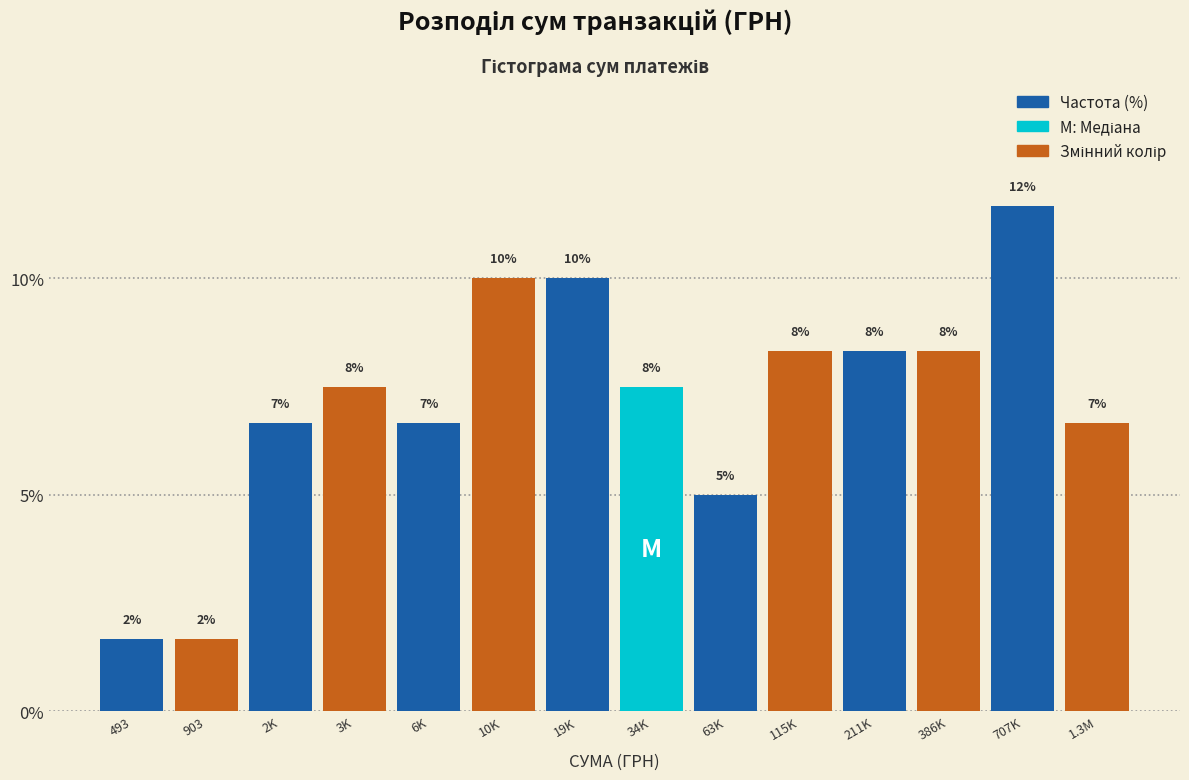

Does the chart contain any negative values?

No